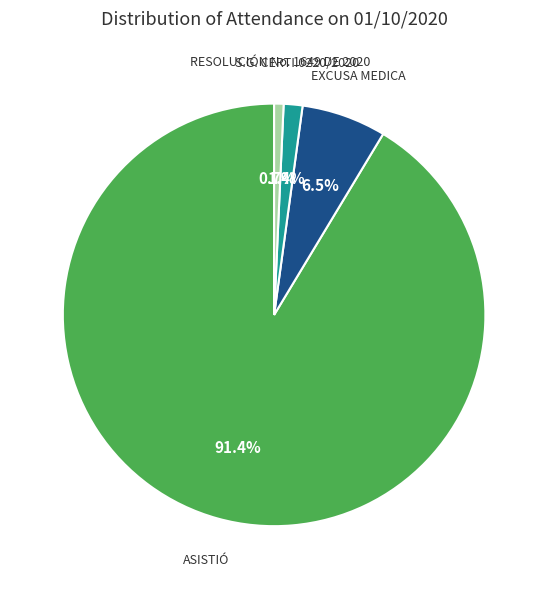

How many segments does this pie chart have?

4